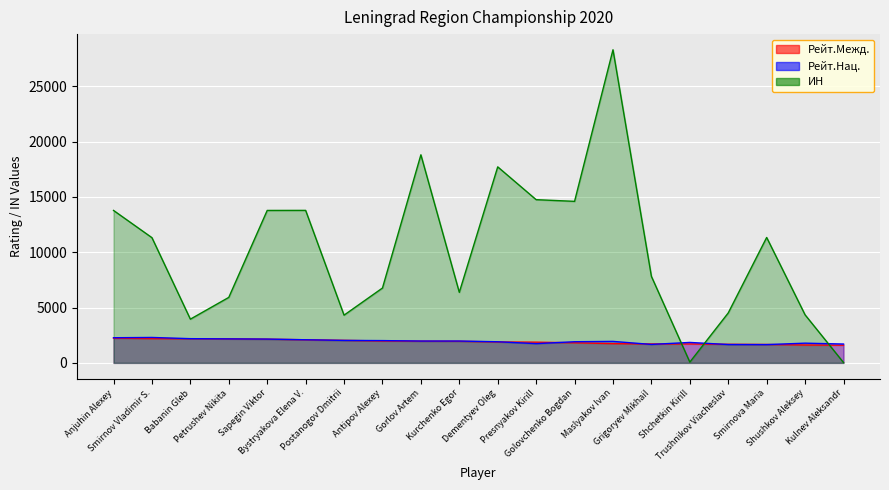

After their last crossing, which series has the higher values: Рейт.Нац. or ИН?

Рейт.Нац.